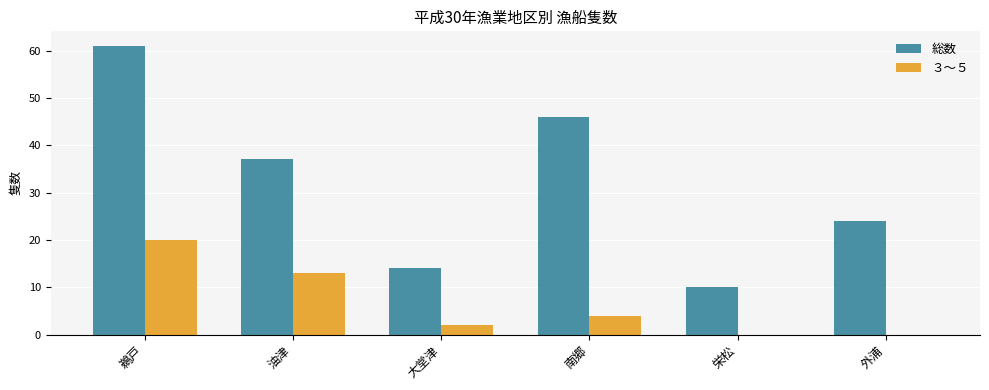

Where is 総数 nearest to the value 35?

油津